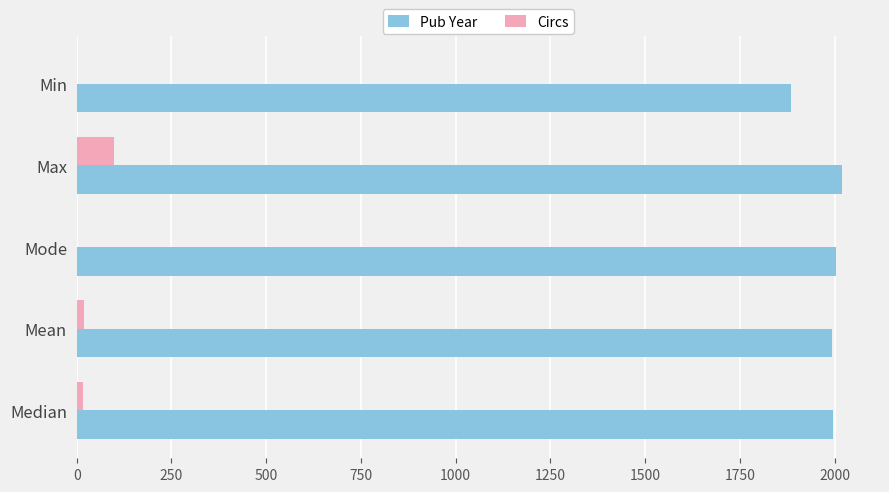

What is the sum of all Circs values?

135